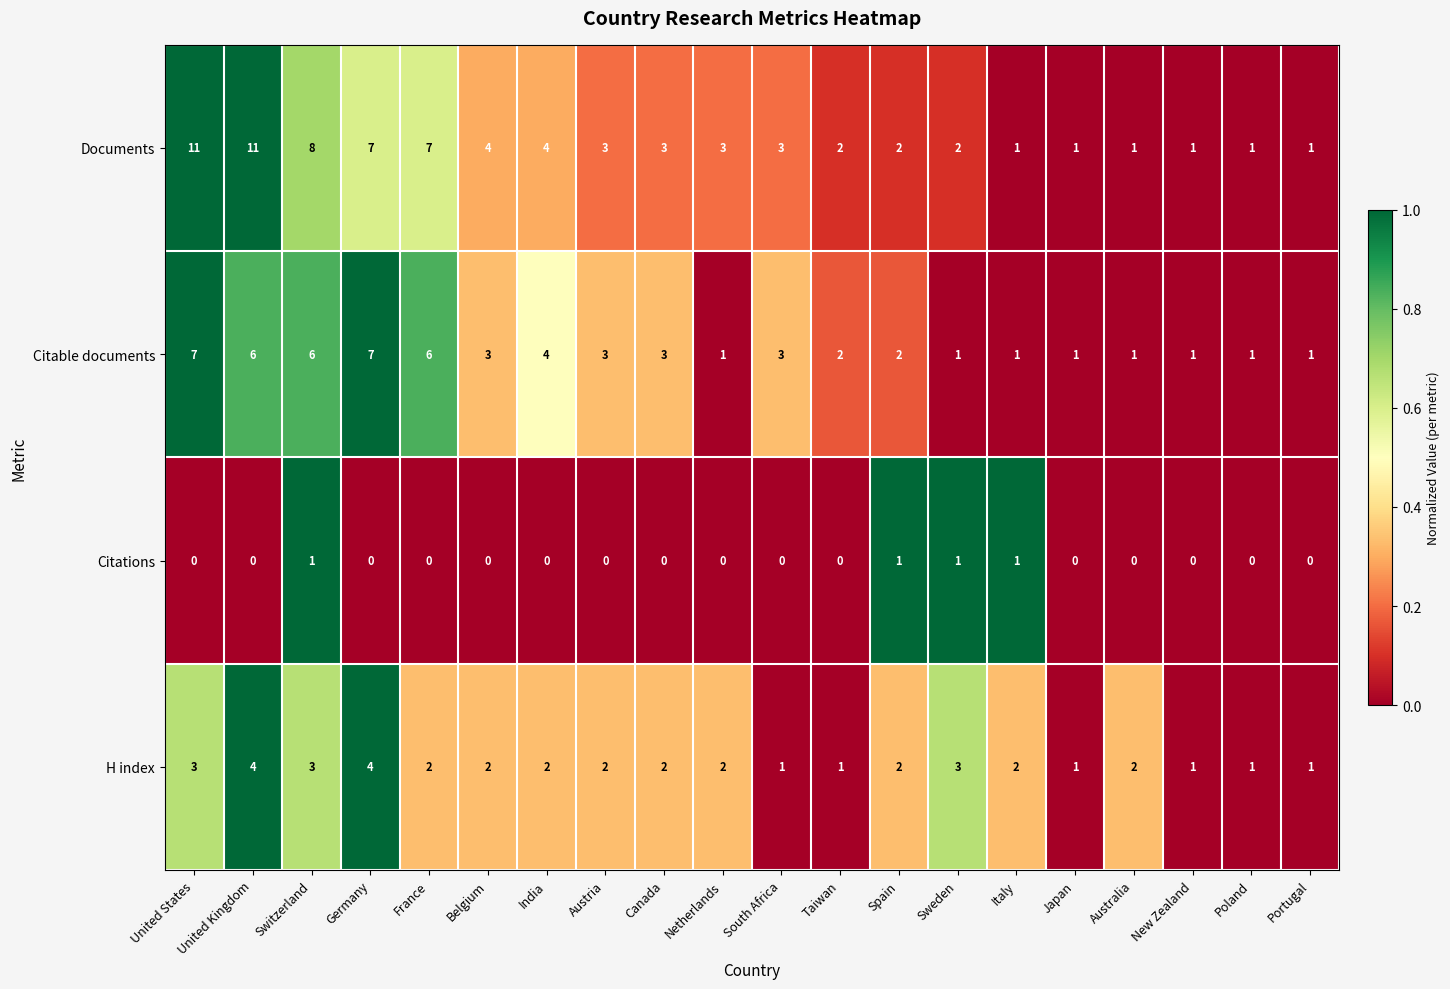

List the series in order of their peak value, lowest first.

Citations, H index, Citable documents, Documents